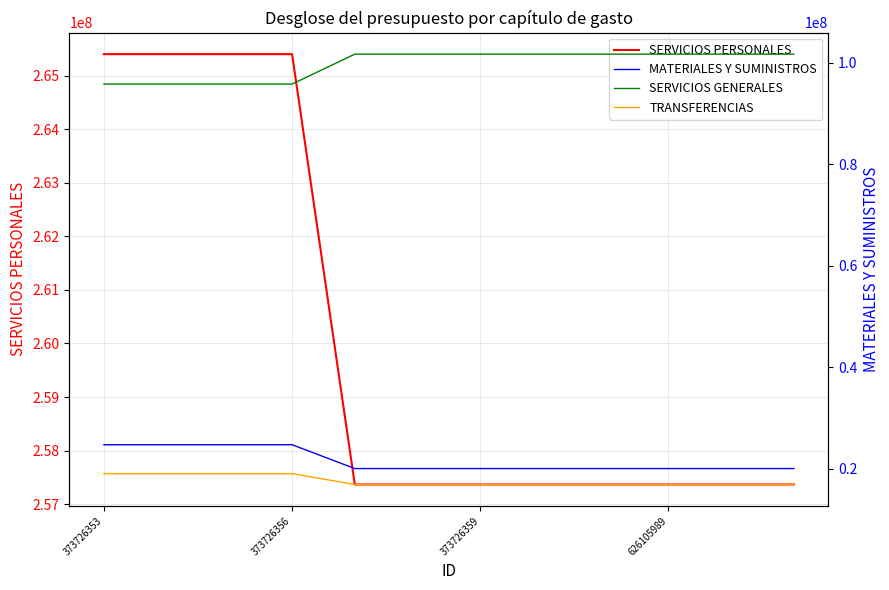

What is the lowest value of the SERVICIOS PERSONALES series?

257368141